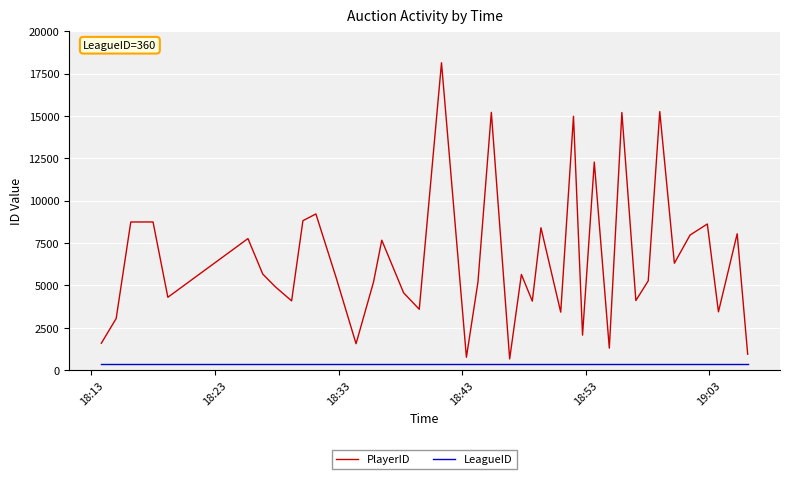

What is the minimum value for PlayerID?

655